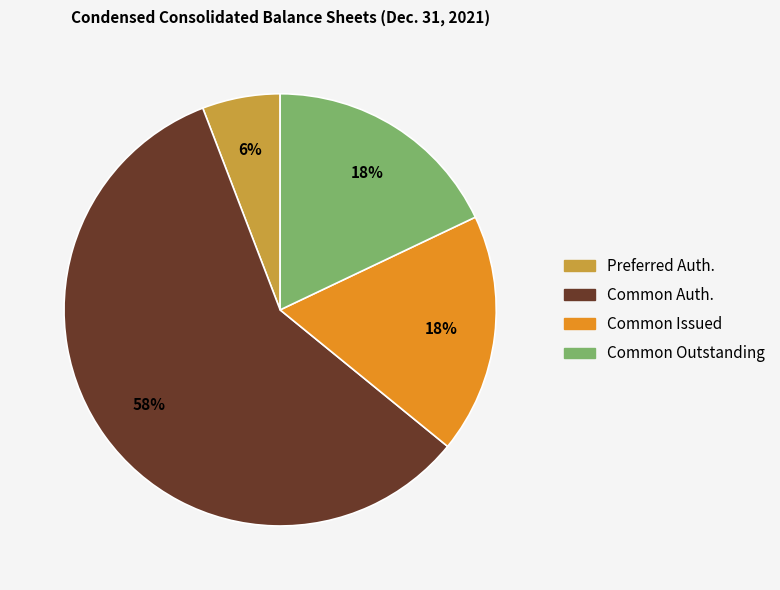

Is it true that Preferred Auth. is 1% of the pie?

False